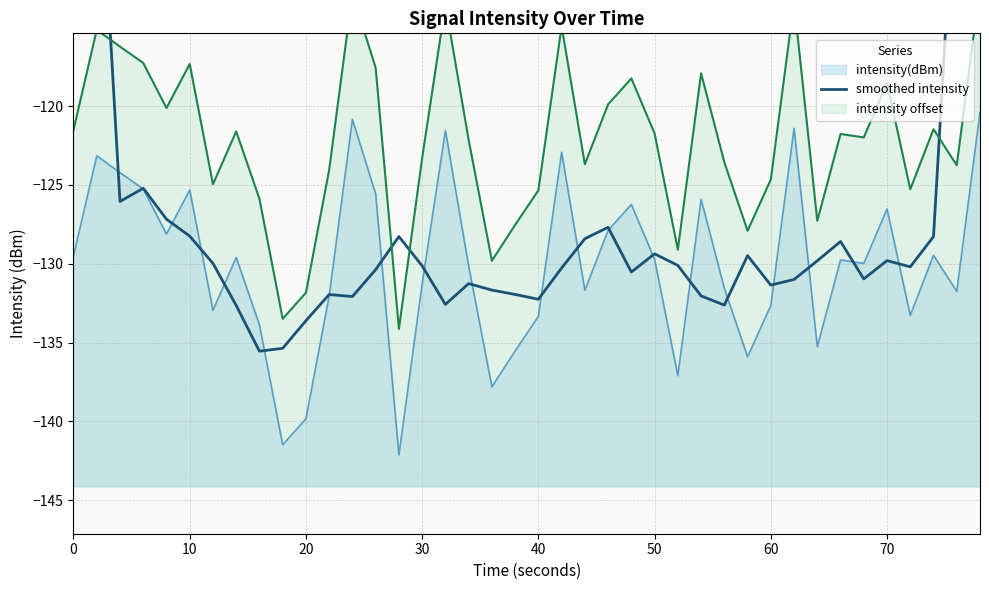

What is the lowest value of the intensity(dBm) series?

-142.1